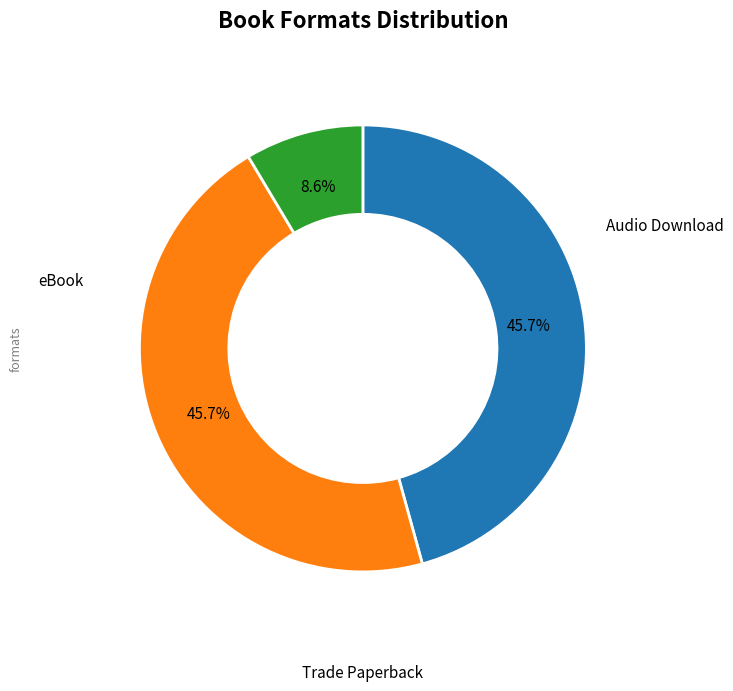

How many slices are in this pie chart?

3